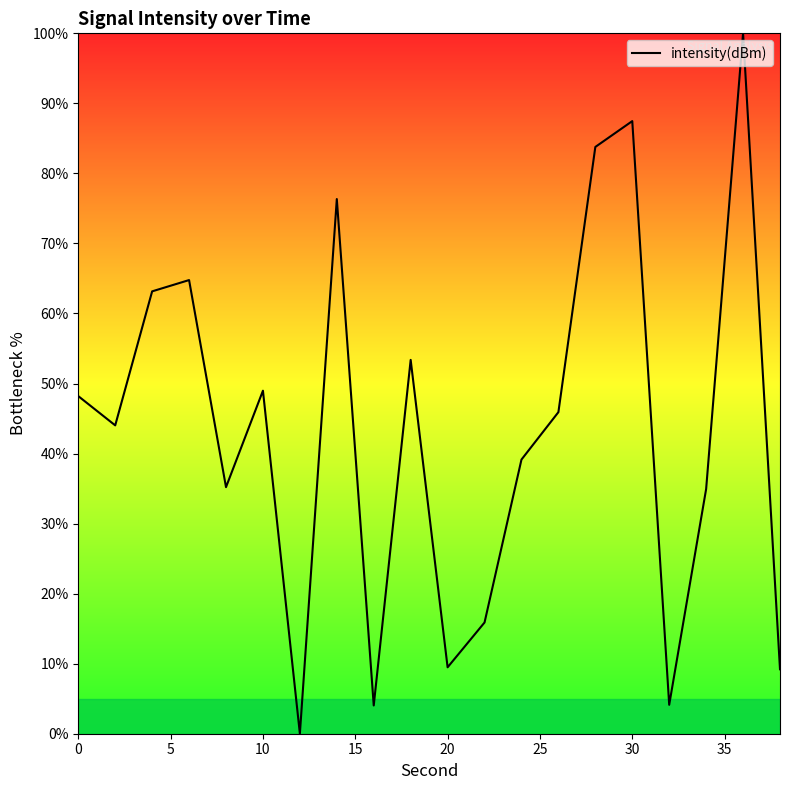

What is the difference between the maximum and minimum values?

100.0